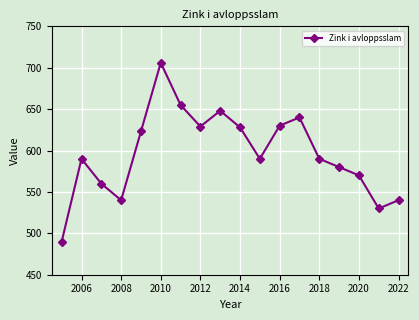

What is the value of the 14th point from the left?

590